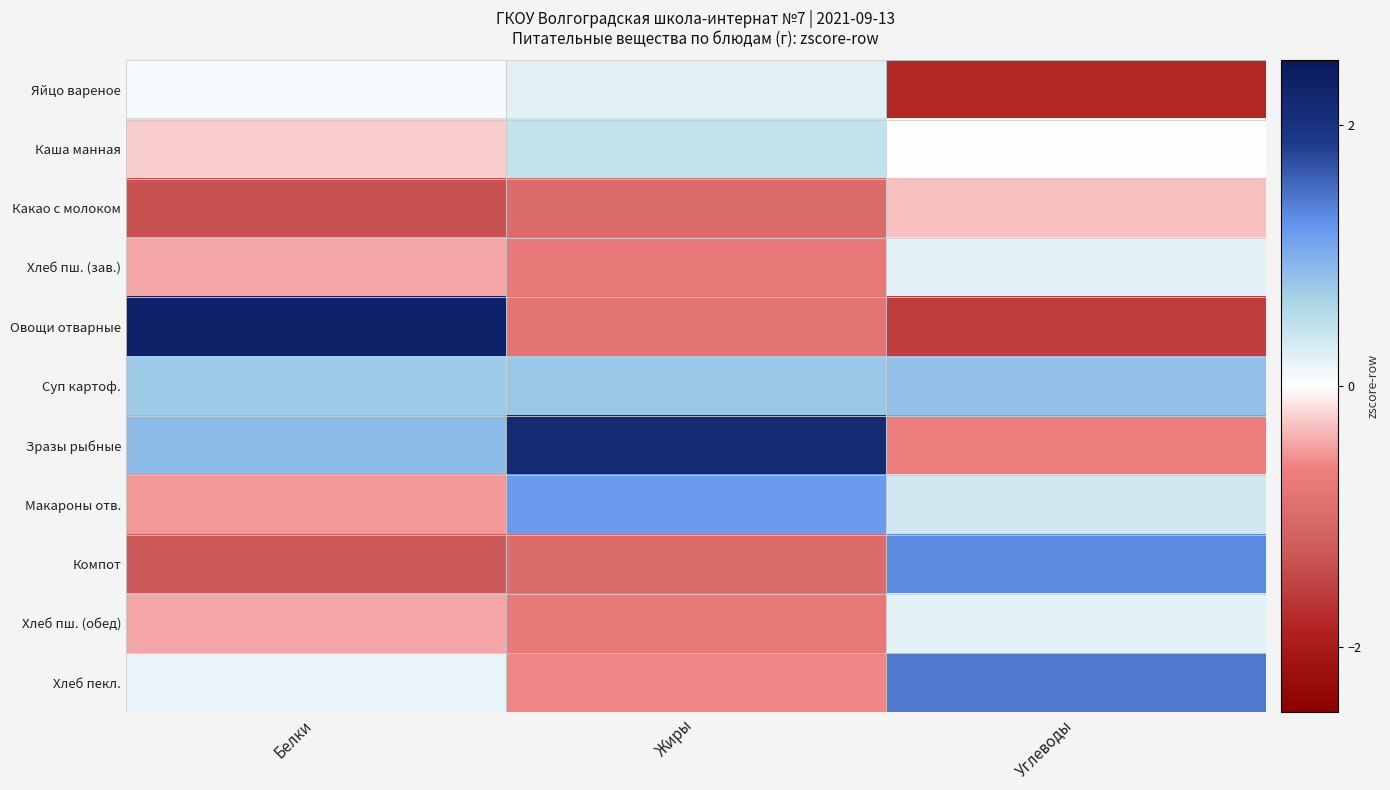

Reading left to right, list all the values displayed in this chart.

Яйцо вареное: Белки=0.1	Жиры=0.2	Углеводы=-1.8
Каша манная: Белки=-0.2	Жиры=0.5	Углеводы=-0.0
Какао с молоком: Белки=-1.4	Жиры=-1.0	Углеводы=-0.3
Хлеб пш. (зав.): Белки=-0.4	Жиры=-0.7	Углеводы=0.2
Овощи отварные: Белки=2.3	Жиры=-0.8	Углеводы=-1.6
Суп картоф.: Белки=0.8	Жиры=0.8	Углеводы=0.9
Зразы рыбные: Белки=0.9	Жиры=2.2	Углеводы=-0.7
Макароны отв.: Белки=-0.5	Жиры=1.2	Углеводы=0.4
Компот: Белки=-1.3	Жиры=-1.0	Углеводы=1.3
Хлеб пш. (обед): Белки=-0.4	Жиры=-0.7	Углеводы=0.2
Хлеб пекл.: Белки=0.2	Жиры=-0.6	Углеводы=1.4